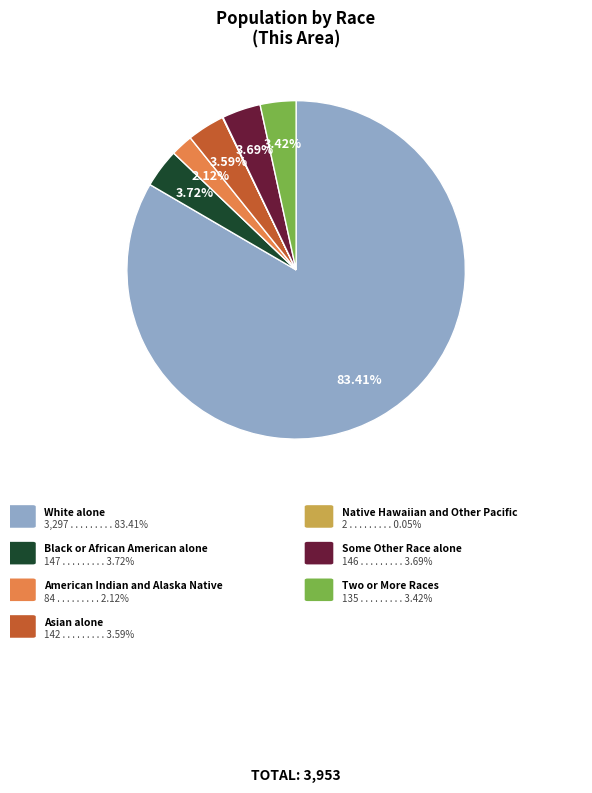

Does any single category account for the majority?

Yes